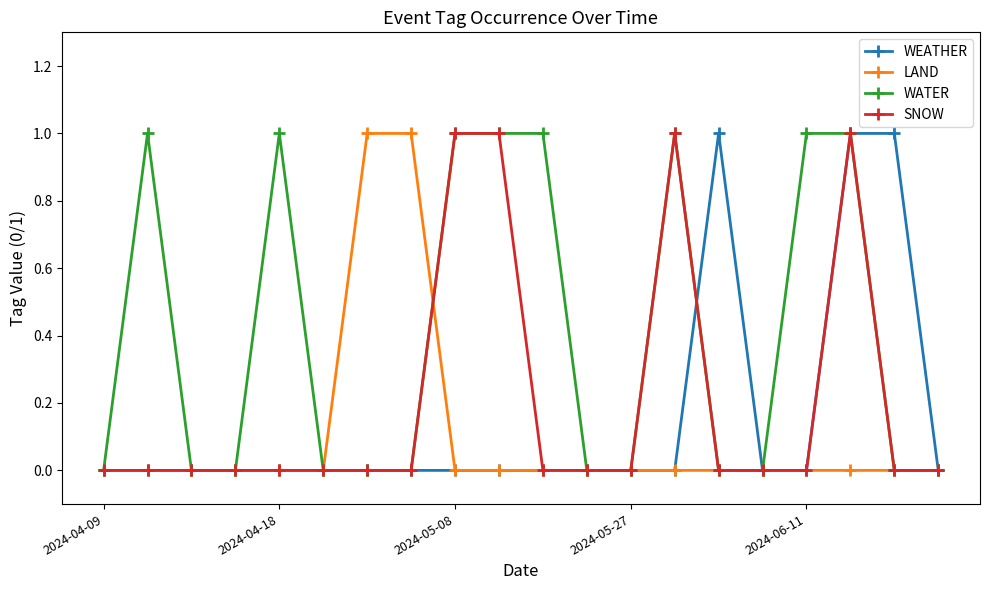

Rank the series by their average value, from highest to lowest.

WATER, SNOW, WEATHER, LAND